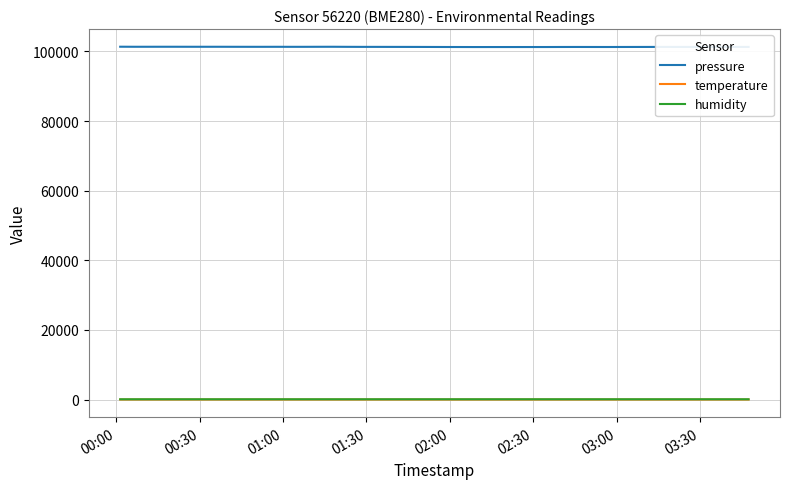

Which series has the largest range (max minus min)?

pressure